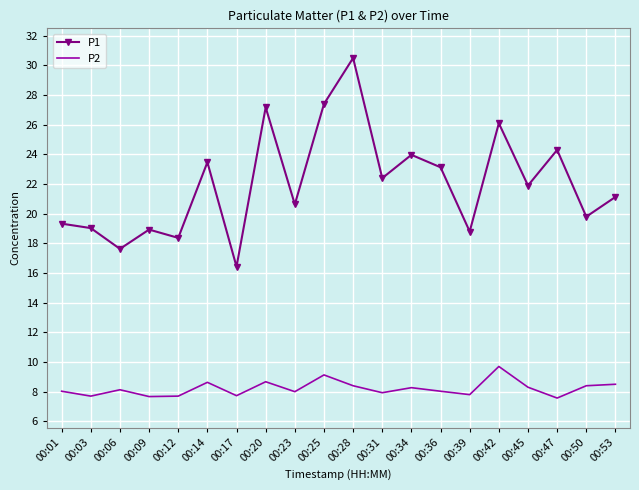

The P2 series shows 1.8 at 00:39. True or false?

False